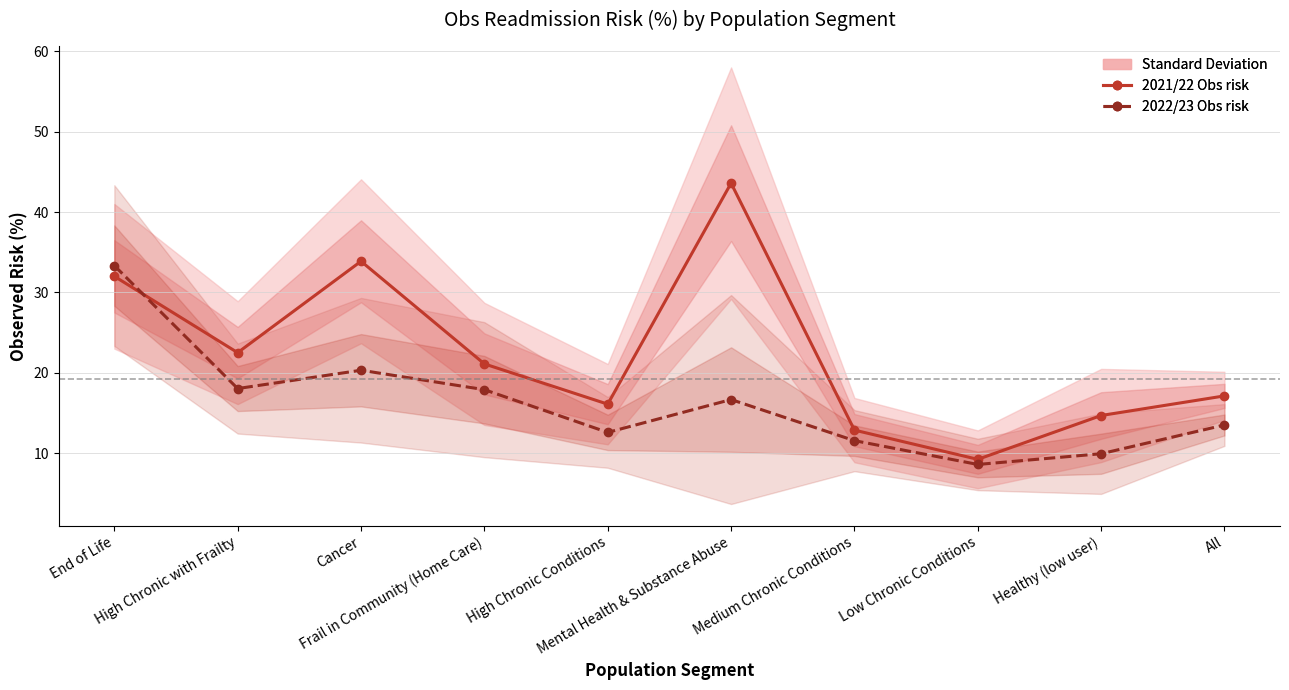

What is the difference between the maximum and second lowest values in the 2021/22 Obs risk series?

30.7